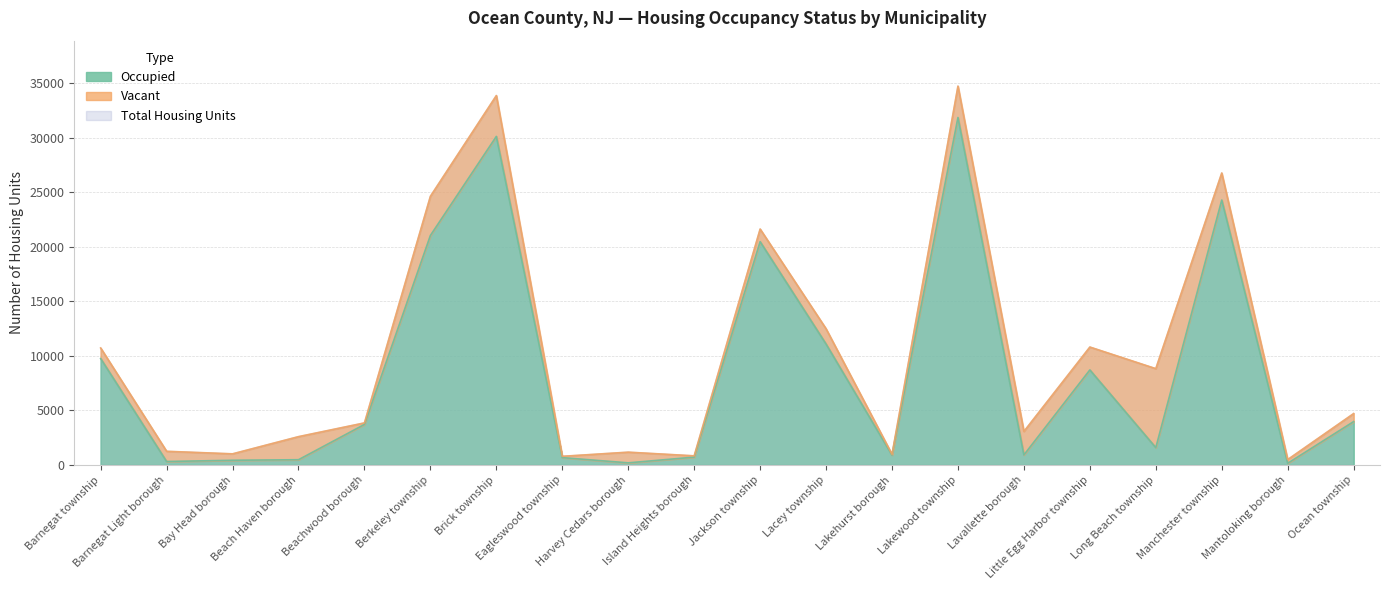

The Occupied series shows 615 at Lavallette borough. True or false?

False